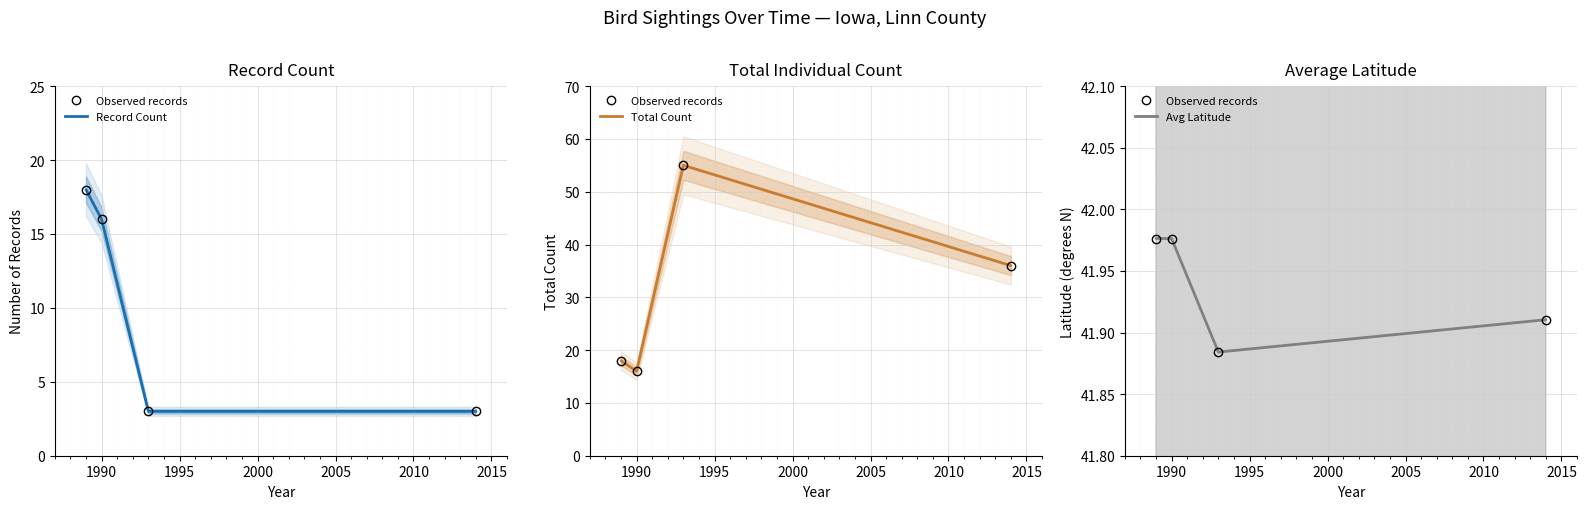

How many Avg Latitude values are between 41 and 42?

4